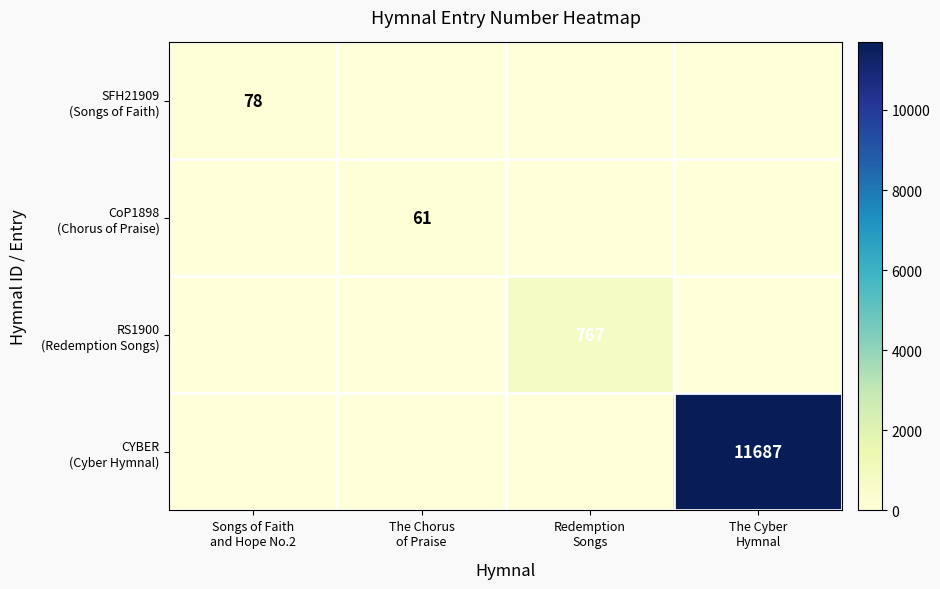

At which category does the chart reach its minimum across all series?

The Chorus
of Praise